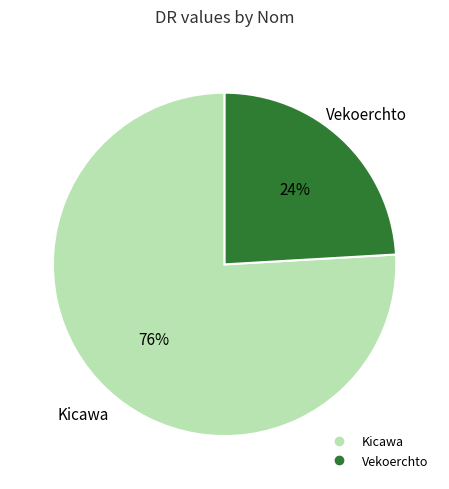

What is the ratio of the value at Kicawa to the value at Vekoerchto?

3.2